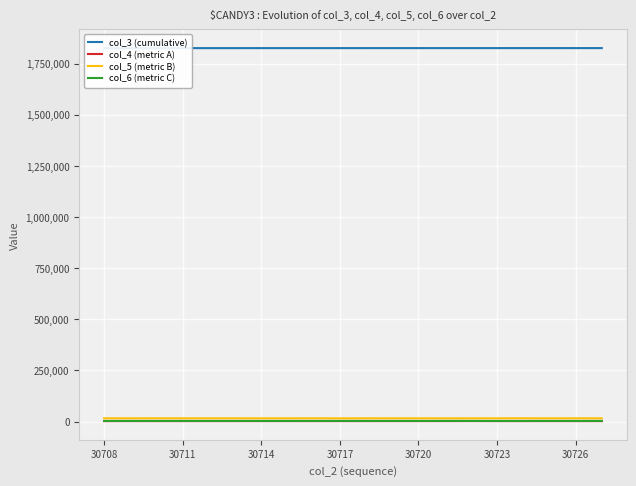

List the series in order of their peak value, lowest first.

col_4 (metric A), col_6 (metric C), col_5 (metric B), col_3 (cumulative)